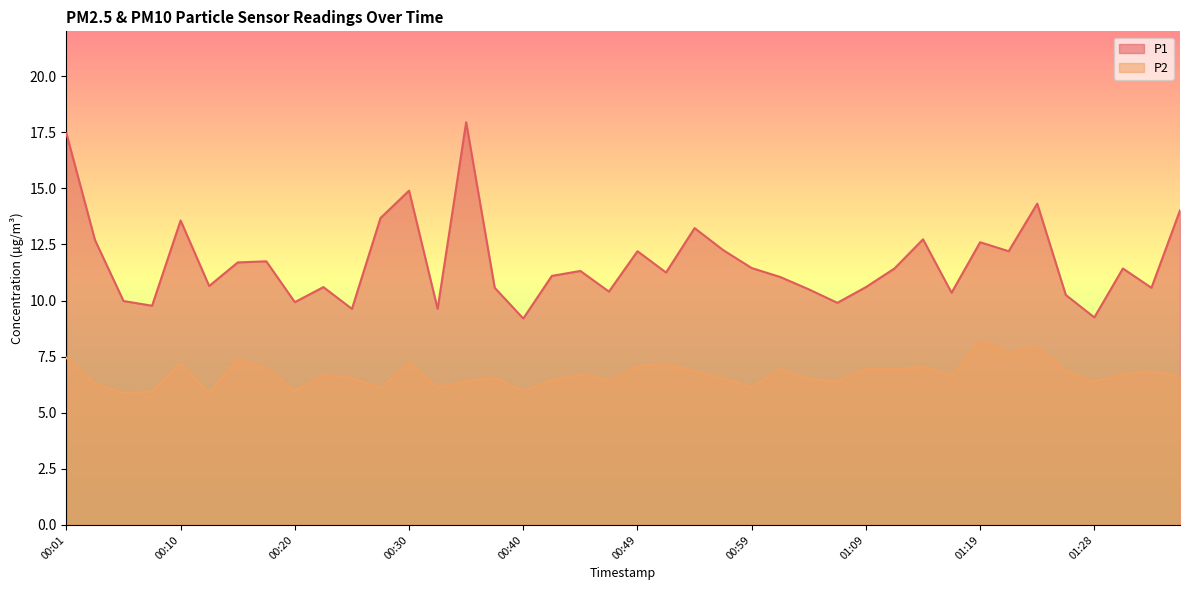

At which label is P1 closest to 13?

00:54